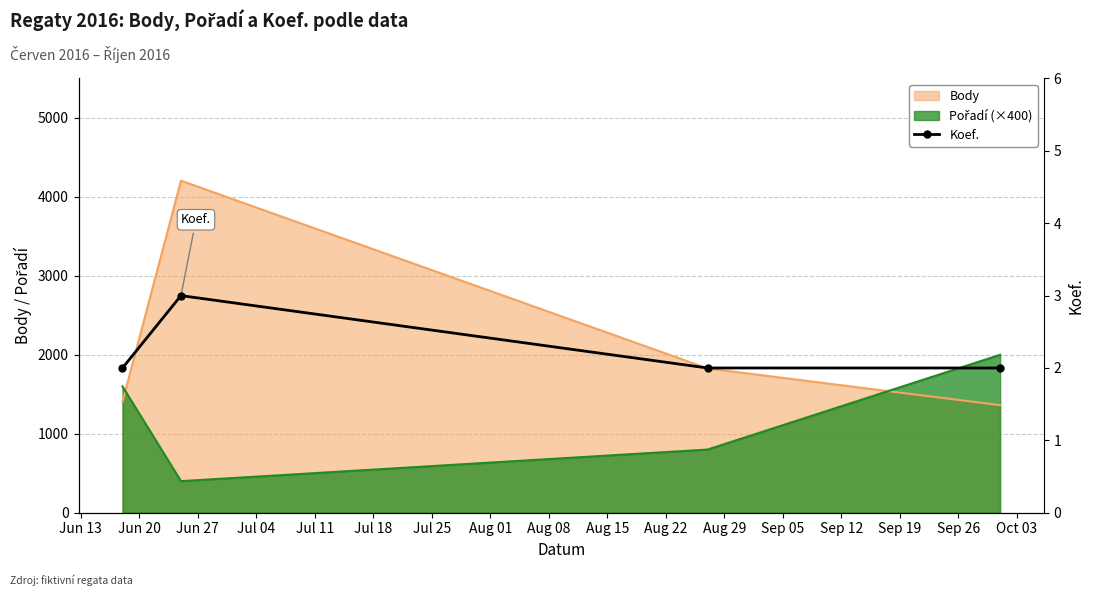

Reading left to right, extract all data points from this chart.

2	3	2	2